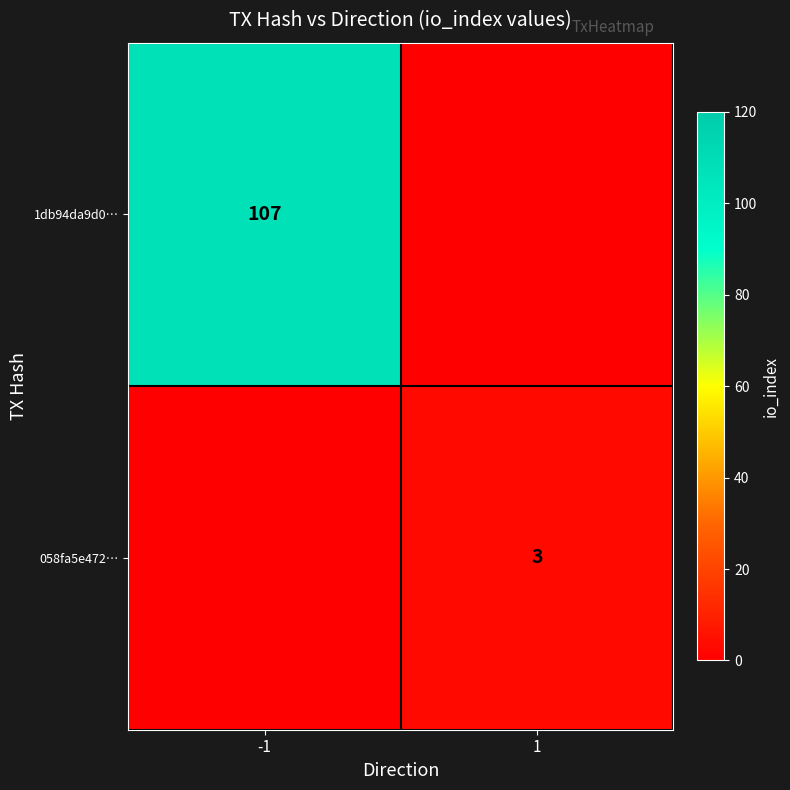

Is it true that 058fa5e472… equals 3 at 1?

True